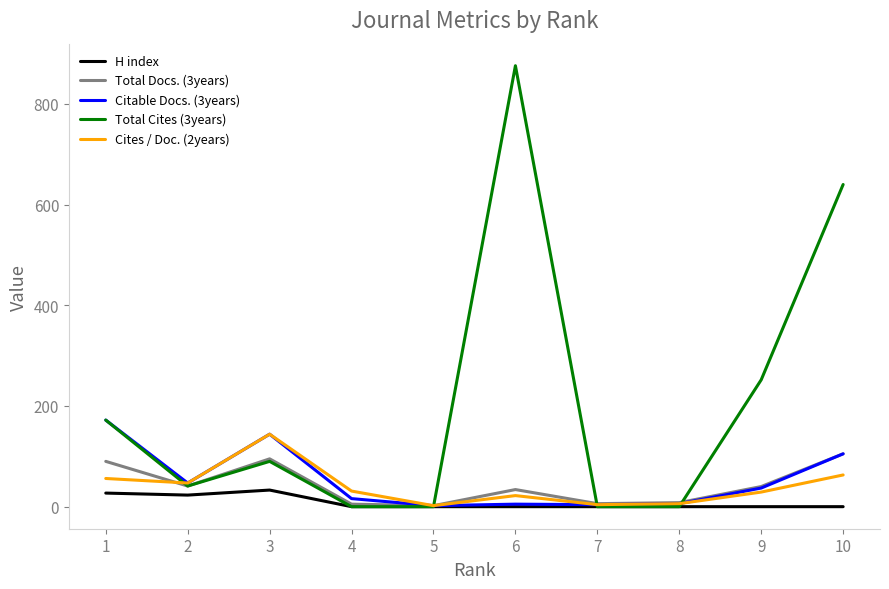

Which series has the widest spread of values?

Total Cites (3years)